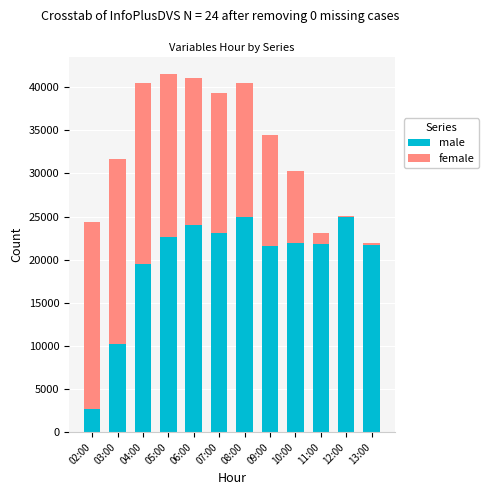

The value of male at 02:00 is 4239. True or false?

False